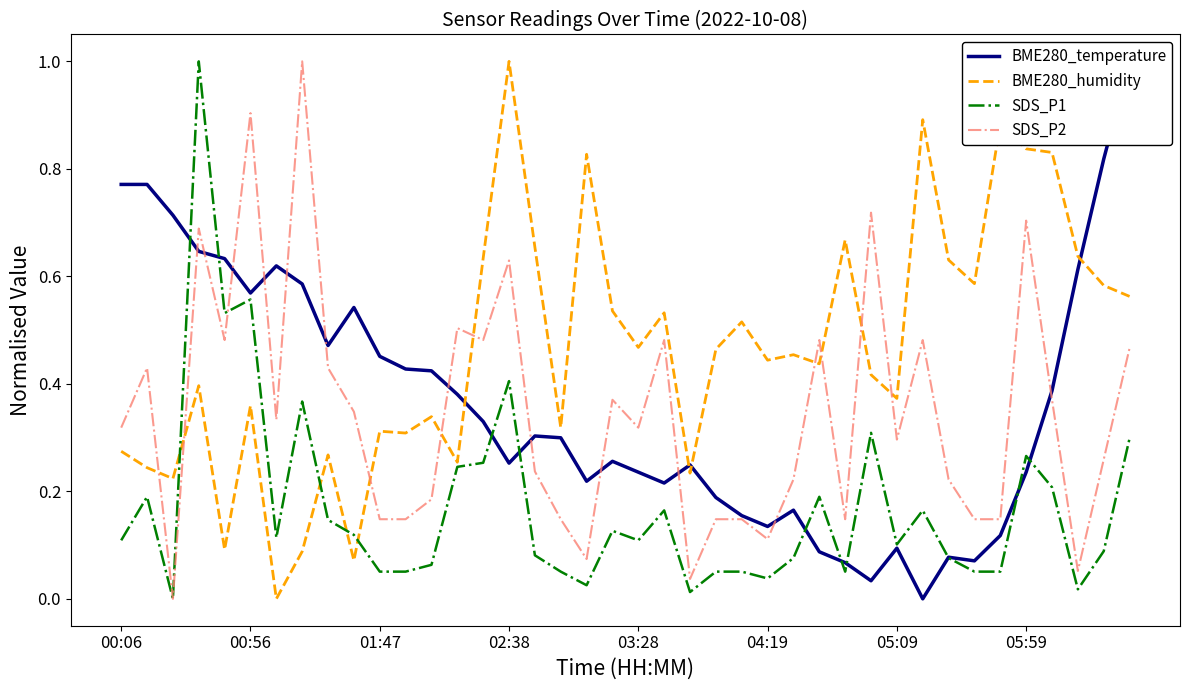

What is the maximum value for SDS_P1?

1.0